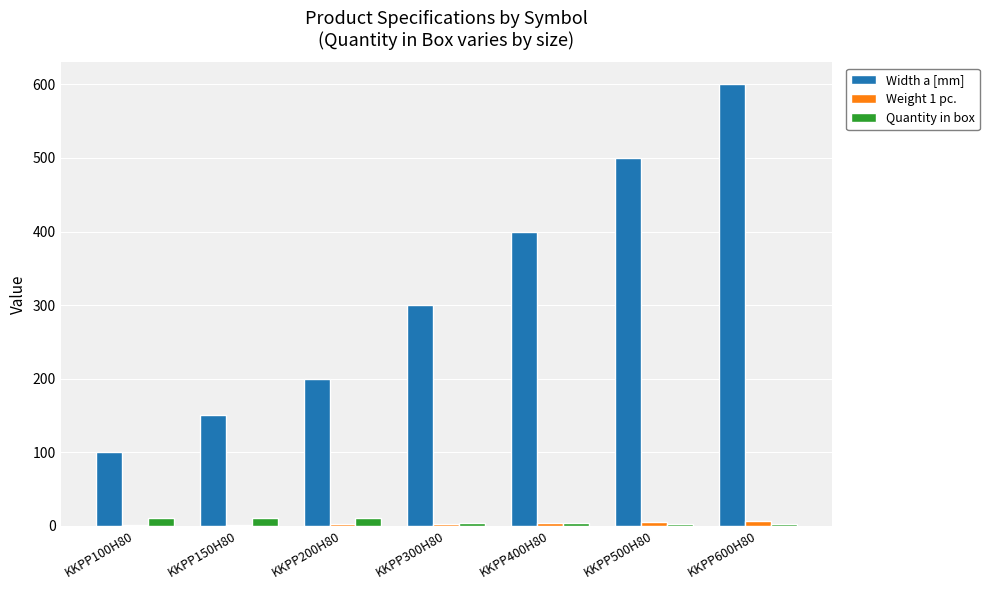

What is the highest value of the Width a [mm] series?

600.0